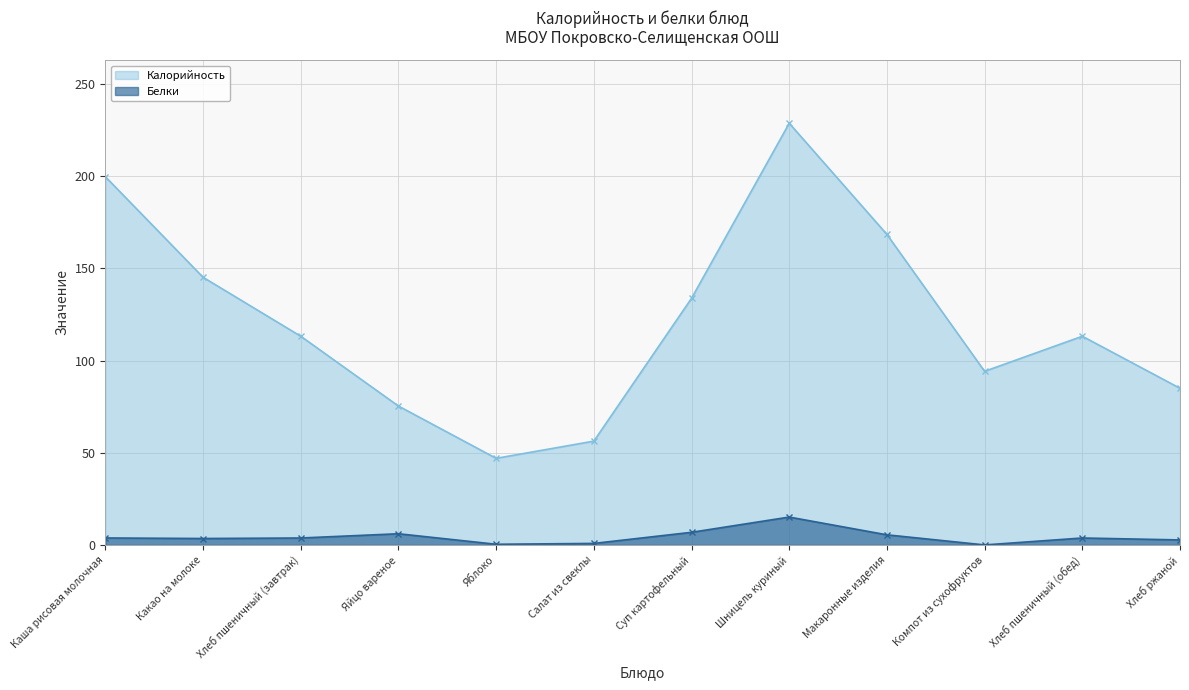

At which label does Калорийность reach its peak?

Шницель куриный